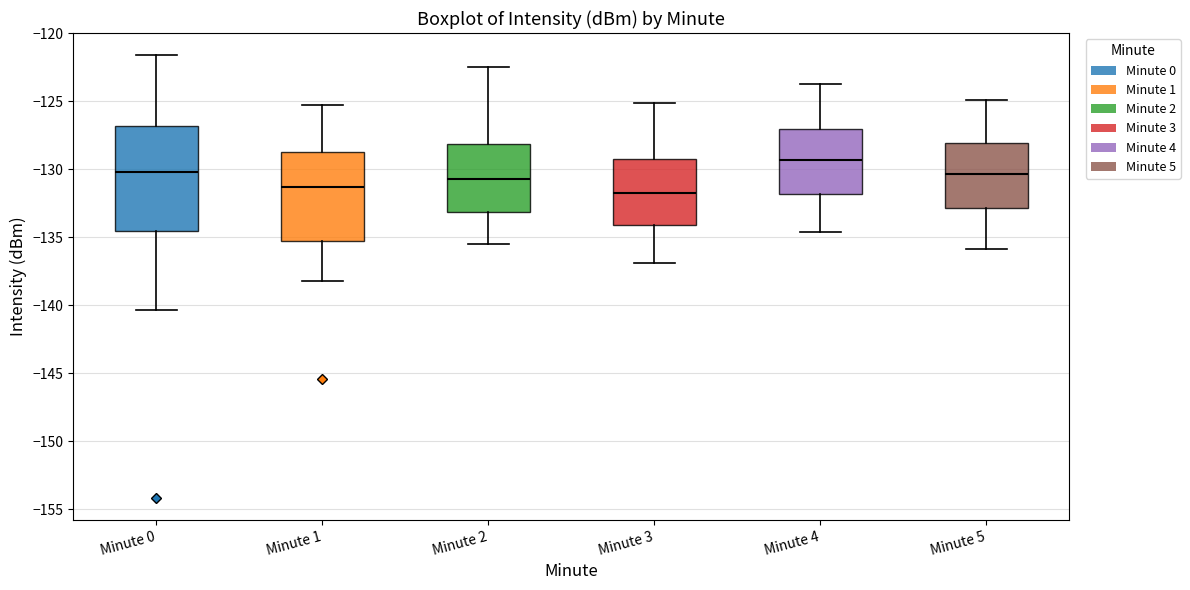

Reading left to right, read every box against the y-axis: the position of its median line, the range the box covers, and the ends of its whiskers. The values are not printed on the chart, so give them approximately, as read against the axis.

Minute 0: median -130.0, box -134.5 to -127.0, whiskers -140.5 to -121.5
Minute 1: median -131.5, box -135.5 to -129.0, whiskers -138.0 to -125.5
Minute 2: median -130.5, box -133.0 to -128.0, whiskers -135.5 to -122.5
Minute 3: median -131.5, box -134.0 to -129.0, whiskers -137.0 to -125.0
Minute 4: median -129.5, box -132.0 to -127.0, whiskers -134.5 to -123.5
Minute 5: median -130.5, box -133.0 to -128.0, whiskers -136.0 to -125.0